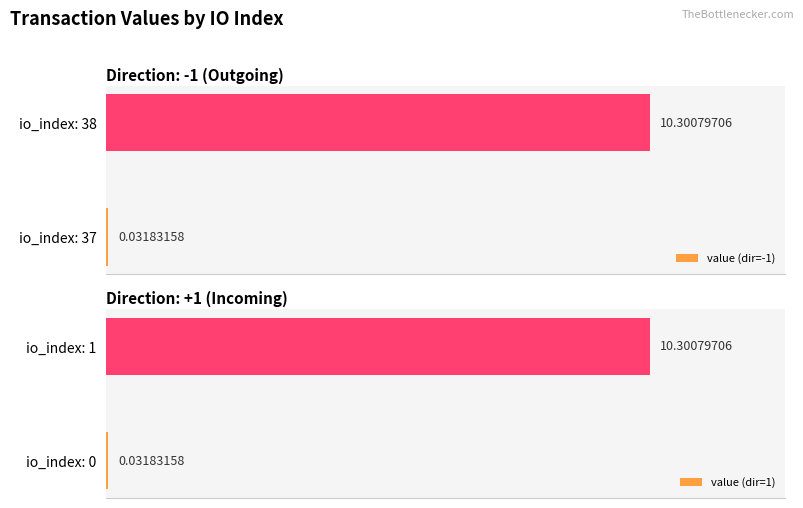

Reading left to right, what are all the values shown in this chart?

value (dir=-1): 0.0	10.3
value (dir=1): 0.0	10.3